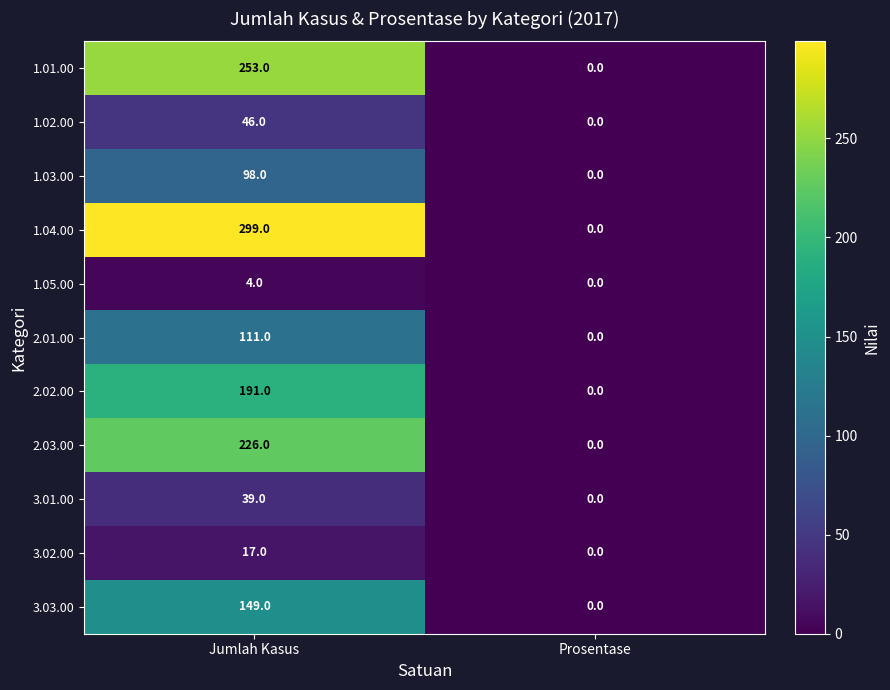

Reading left to right, list all the values displayed in this chart.

1.01.00: Jumlah Kasus=253	Prosentase=0
1.02.00: Jumlah Kasus=46	Prosentase=0
1.03.00: Jumlah Kasus=98	Prosentase=0
1.04.00: Jumlah Kasus=299	Prosentase=0
1.05.00: Jumlah Kasus=4	Prosentase=0
2.01.00: Jumlah Kasus=111	Prosentase=0
2.02.00: Jumlah Kasus=191	Prosentase=0
2.03.00: Jumlah Kasus=226	Prosentase=0
3.01.00: Jumlah Kasus=39	Prosentase=0
3.02.00: Jumlah Kasus=17	Prosentase=0
3.03.00: Jumlah Kasus=149	Prosentase=0